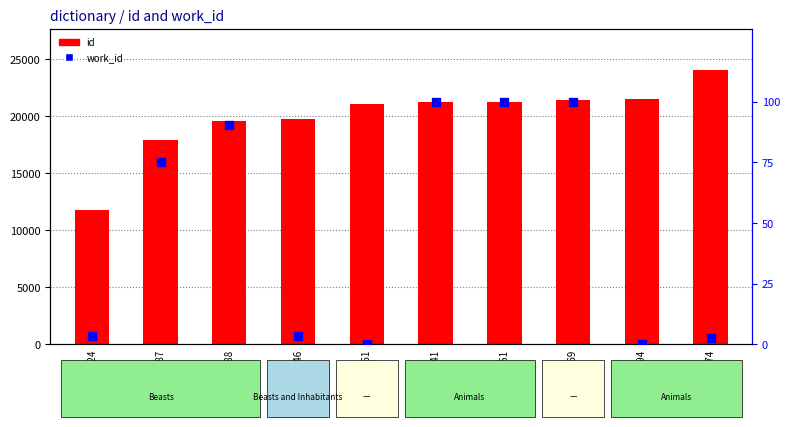

Which series has the largest Y range (max minus min)?

id